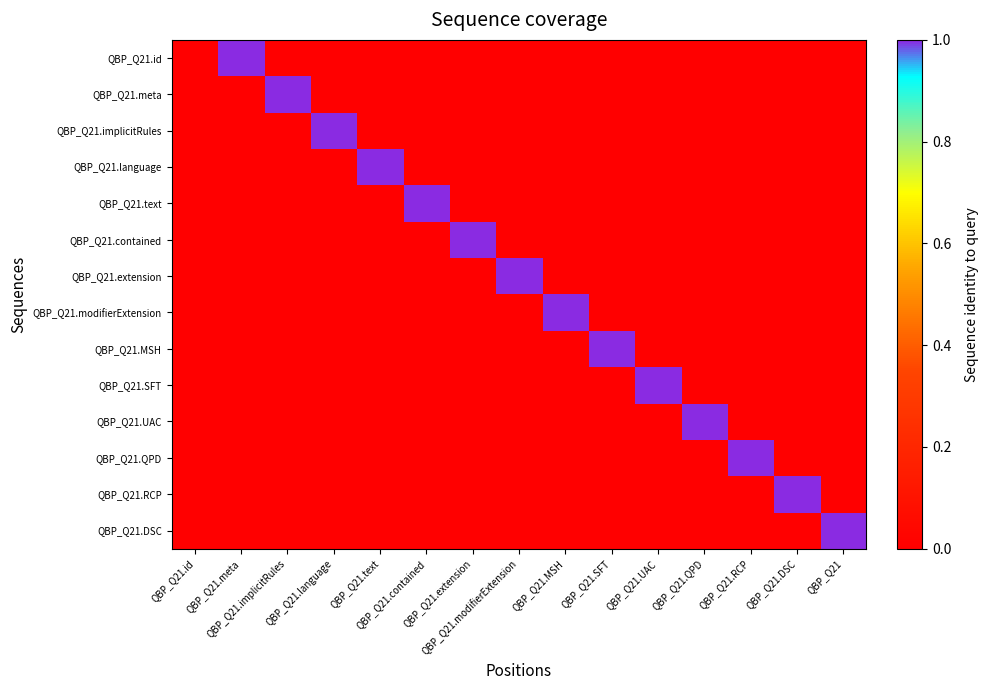

Reading left to right, extract all data points from this chart.

QBP_Q21.id: QBP_Q21.id=0	QBP_Q21.meta=1	QBP_Q21.implicitRules=0	QBP_Q21.language=0	QBP_Q21.text=0	QBP_Q21.contained=0	QBP_Q21.extension=0	QBP_Q21.modifierExtension=0	QBP_Q21.MSH=0	QBP_Q21.SFT=0	QBP_Q21.UAC=0	QBP_Q21.QPD=0	QBP_Q21.RCP=0	QBP_Q21.DSC=0	QBP_Q21=0
QBP_Q21.meta: QBP_Q21.id=0	QBP_Q21.meta=0	QBP_Q21.implicitRules=1	QBP_Q21.language=0	QBP_Q21.text=0	QBP_Q21.contained=0	QBP_Q21.extension=0	QBP_Q21.modifierExtension=0	QBP_Q21.MSH=0	QBP_Q21.SFT=0	QBP_Q21.UAC=0	QBP_Q21.QPD=0	QBP_Q21.RCP=0	QBP_Q21.DSC=0	QBP_Q21=0
QBP_Q21.implicitRules: QBP_Q21.id=0	QBP_Q21.meta=0	QBP_Q21.implicitRules=0	QBP_Q21.language=1	QBP_Q21.text=0	QBP_Q21.contained=0	QBP_Q21.extension=0	QBP_Q21.modifierExtension=0	QBP_Q21.MSH=0	QBP_Q21.SFT=0	QBP_Q21.UAC=0	QBP_Q21.QPD=0	QBP_Q21.RCP=0	QBP_Q21.DSC=0	QBP_Q21=0
QBP_Q21.language: QBP_Q21.id=0	QBP_Q21.meta=0	QBP_Q21.implicitRules=0	QBP_Q21.language=0	QBP_Q21.text=1	QBP_Q21.contained=0	QBP_Q21.extension=0	QBP_Q21.modifierExtension=0	QBP_Q21.MSH=0	QBP_Q21.SFT=0	QBP_Q21.UAC=0	QBP_Q21.QPD=0	QBP_Q21.RCP=0	QBP_Q21.DSC=0	QBP_Q21=0
QBP_Q21.text: QBP_Q21.id=0	QBP_Q21.meta=0	QBP_Q21.implicitRules=0	QBP_Q21.language=0	QBP_Q21.text=0	QBP_Q21.contained=1	QBP_Q21.extension=0	QBP_Q21.modifierExtension=0	QBP_Q21.MSH=0	QBP_Q21.SFT=0	QBP_Q21.UAC=0	QBP_Q21.QPD=0	QBP_Q21.RCP=0	QBP_Q21.DSC=0	QBP_Q21=0
QBP_Q21.contained: QBP_Q21.id=0	QBP_Q21.meta=0	QBP_Q21.implicitRules=0	QBP_Q21.language=0	QBP_Q21.text=0	QBP_Q21.contained=0	QBP_Q21.extension=1	QBP_Q21.modifierExtension=0	QBP_Q21.MSH=0	QBP_Q21.SFT=0	QBP_Q21.UAC=0	QBP_Q21.QPD=0	QBP_Q21.RCP=0	QBP_Q21.DSC=0	QBP_Q21=0
QBP_Q21.extension: QBP_Q21.id=0	QBP_Q21.meta=0	QBP_Q21.implicitRules=0	QBP_Q21.language=0	QBP_Q21.text=0	QBP_Q21.contained=0	QBP_Q21.extension=0	QBP_Q21.modifierExtension=1	QBP_Q21.MSH=0	QBP_Q21.SFT=0	QBP_Q21.UAC=0	QBP_Q21.QPD=0	QBP_Q21.RCP=0	QBP_Q21.DSC=0	QBP_Q21=0
QBP_Q21.modifierExtension: QBP_Q21.id=0	QBP_Q21.meta=0	QBP_Q21.implicitRules=0	QBP_Q21.language=0	QBP_Q21.text=0	QBP_Q21.contained=0	QBP_Q21.extension=0	QBP_Q21.modifierExtension=0	QBP_Q21.MSH=1	QBP_Q21.SFT=0	QBP_Q21.UAC=0	QBP_Q21.QPD=0	QBP_Q21.RCP=0	QBP_Q21.DSC=0	QBP_Q21=0
QBP_Q21.MSH: QBP_Q21.id=0	QBP_Q21.meta=0	QBP_Q21.implicitRules=0	QBP_Q21.language=0	QBP_Q21.text=0	QBP_Q21.contained=0	QBP_Q21.extension=0	QBP_Q21.modifierExtension=0	QBP_Q21.MSH=0	QBP_Q21.SFT=1	QBP_Q21.UAC=0	QBP_Q21.QPD=0	QBP_Q21.RCP=0	QBP_Q21.DSC=0	QBP_Q21=0
QBP_Q21.SFT: QBP_Q21.id=0	QBP_Q21.meta=0	QBP_Q21.implicitRules=0	QBP_Q21.language=0	QBP_Q21.text=0	QBP_Q21.contained=0	QBP_Q21.extension=0	QBP_Q21.modifierExtension=0	QBP_Q21.MSH=0	QBP_Q21.SFT=0	QBP_Q21.UAC=1	QBP_Q21.QPD=0	QBP_Q21.RCP=0	QBP_Q21.DSC=0	QBP_Q21=0
QBP_Q21.UAC: QBP_Q21.id=0	QBP_Q21.meta=0	QBP_Q21.implicitRules=0	QBP_Q21.language=0	QBP_Q21.text=0	QBP_Q21.contained=0	QBP_Q21.extension=0	QBP_Q21.modifierExtension=0	QBP_Q21.MSH=0	QBP_Q21.SFT=0	QBP_Q21.UAC=0	QBP_Q21.QPD=1	QBP_Q21.RCP=0	QBP_Q21.DSC=0	QBP_Q21=0
QBP_Q21.QPD: QBP_Q21.id=0	QBP_Q21.meta=0	QBP_Q21.implicitRules=0	QBP_Q21.language=0	QBP_Q21.text=0	QBP_Q21.contained=0	QBP_Q21.extension=0	QBP_Q21.modifierExtension=0	QBP_Q21.MSH=0	QBP_Q21.SFT=0	QBP_Q21.UAC=0	QBP_Q21.QPD=0	QBP_Q21.RCP=1	QBP_Q21.DSC=0	QBP_Q21=0
QBP_Q21.RCP: QBP_Q21.id=0	QBP_Q21.meta=0	QBP_Q21.implicitRules=0	QBP_Q21.language=0	QBP_Q21.text=0	QBP_Q21.contained=0	QBP_Q21.extension=0	QBP_Q21.modifierExtension=0	QBP_Q21.MSH=0	QBP_Q21.SFT=0	QBP_Q21.UAC=0	QBP_Q21.QPD=0	QBP_Q21.RCP=0	QBP_Q21.DSC=1	QBP_Q21=0
QBP_Q21.DSC: QBP_Q21.id=0	QBP_Q21.meta=0	QBP_Q21.implicitRules=0	QBP_Q21.language=0	QBP_Q21.text=0	QBP_Q21.contained=0	QBP_Q21.extension=0	QBP_Q21.modifierExtension=0	QBP_Q21.MSH=0	QBP_Q21.SFT=0	QBP_Q21.UAC=0	QBP_Q21.QPD=0	QBP_Q21.RCP=0	QBP_Q21.DSC=0	QBP_Q21=1